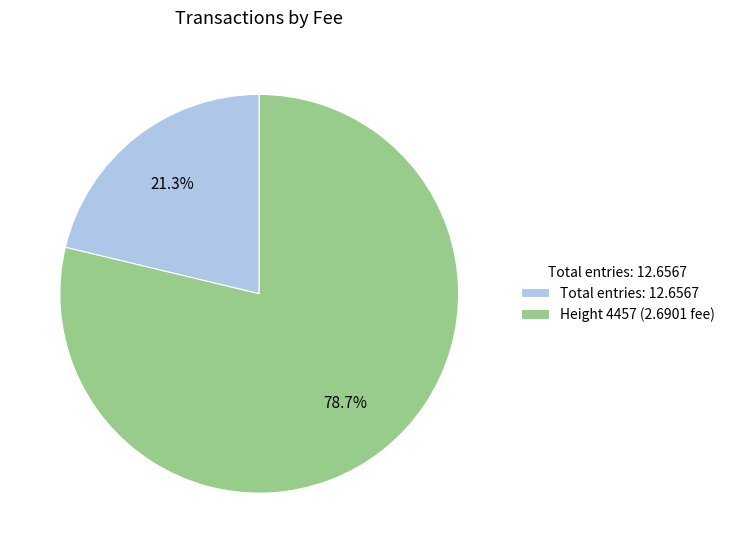

Does Height 4457 (2.6901 fee) represent more than half of the total?

Yes